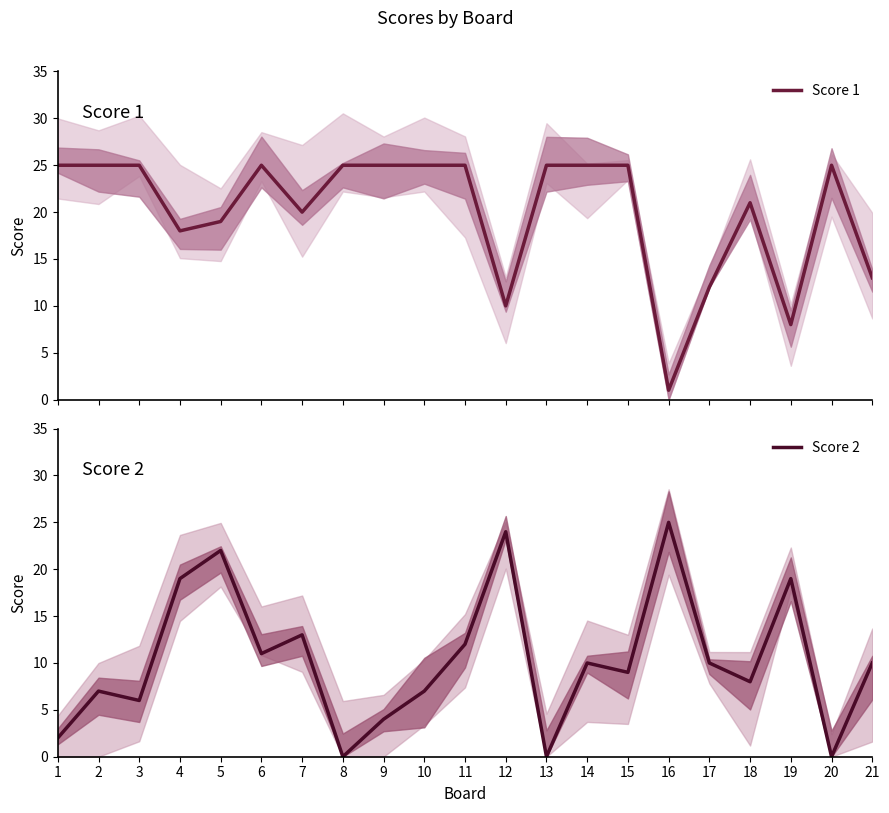

Reading left to right, list all the values displayed in this chart.

Score 1: 1=25	2=25	3=25	4=18	5=19	6=25	7=20	8=25	9=25	10=25	11=25	12=10	13=25	14=25	15=25	16=1	17=12	18=21	19=8	20=25	21=13
Score 2: 1=2	2=7	3=6	4=19	5=22	6=11	7=13	8=0	9=4	10=7	11=12	12=24	13=0	14=10	15=9	16=25	17=10	18=8	19=19	20=0	21=10